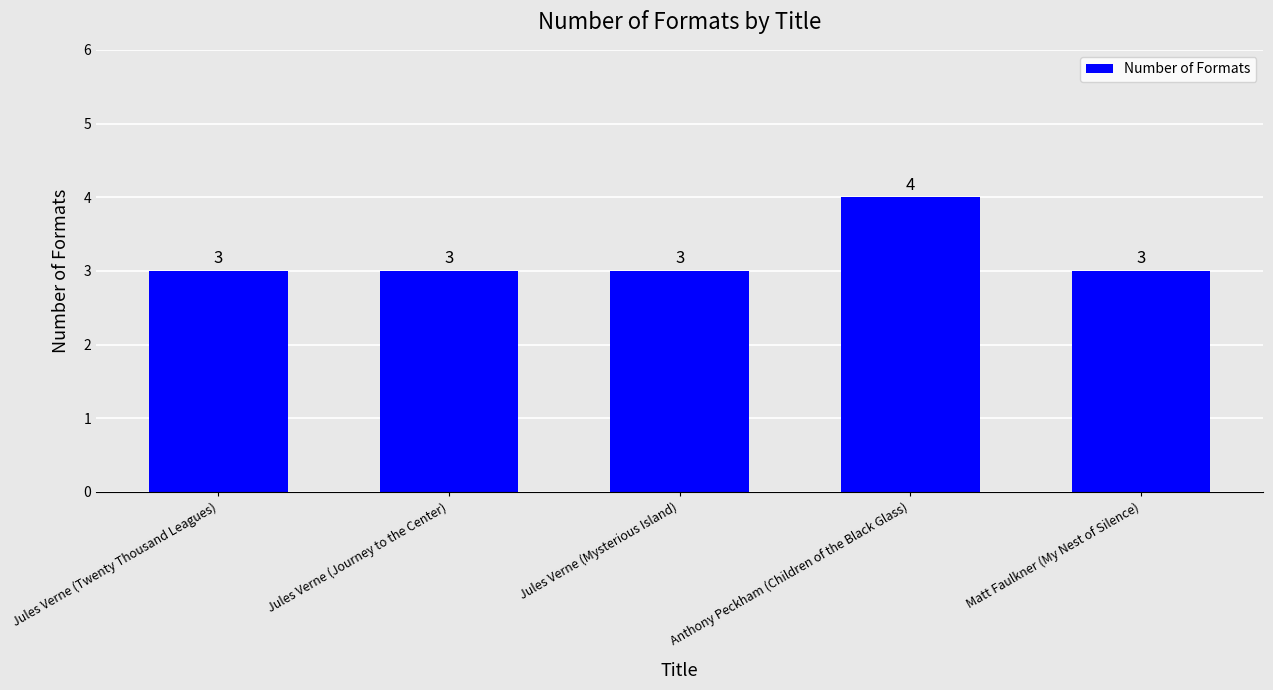

Read the value at Jules Verne (Mysterious Island).

3